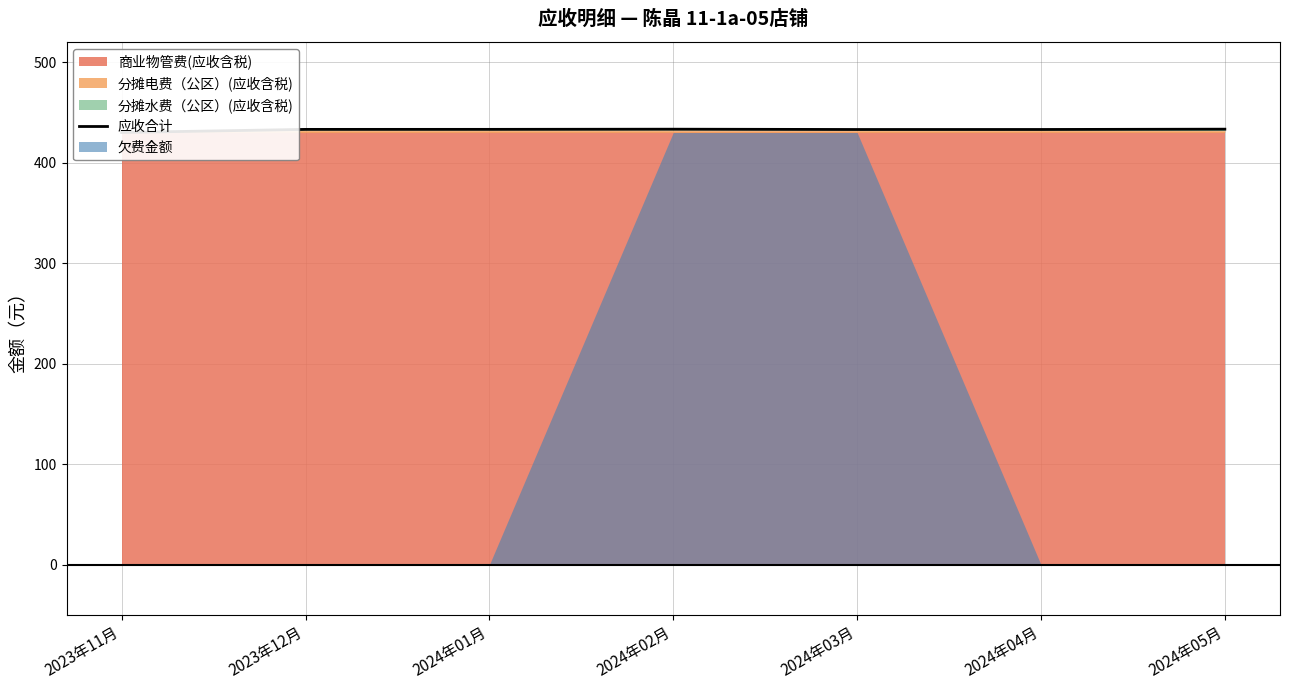

Which category has the lowest value across all series?

2023年11月